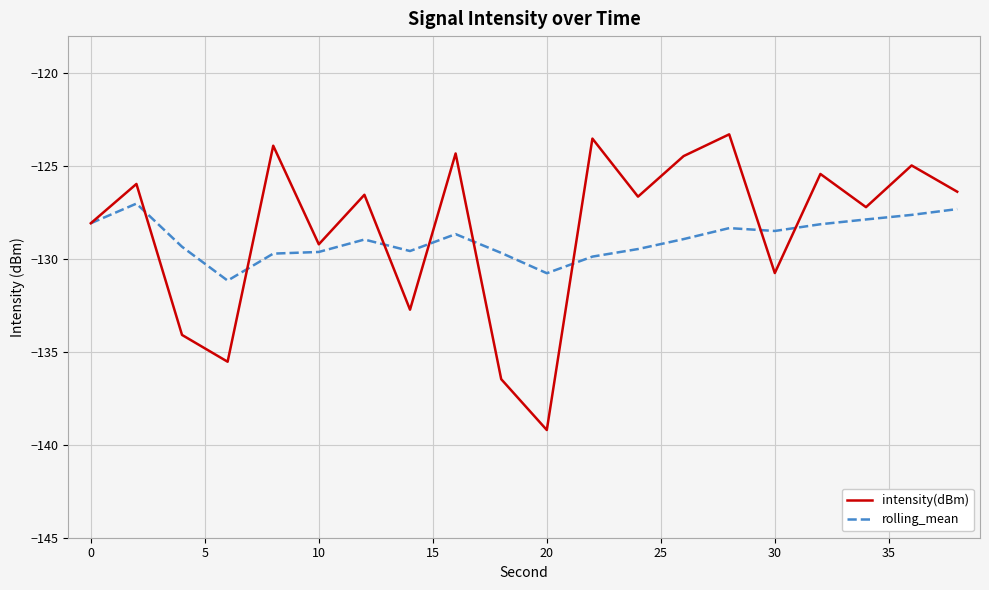

Which series has the largest range (max minus min)?

intensity(dBm)